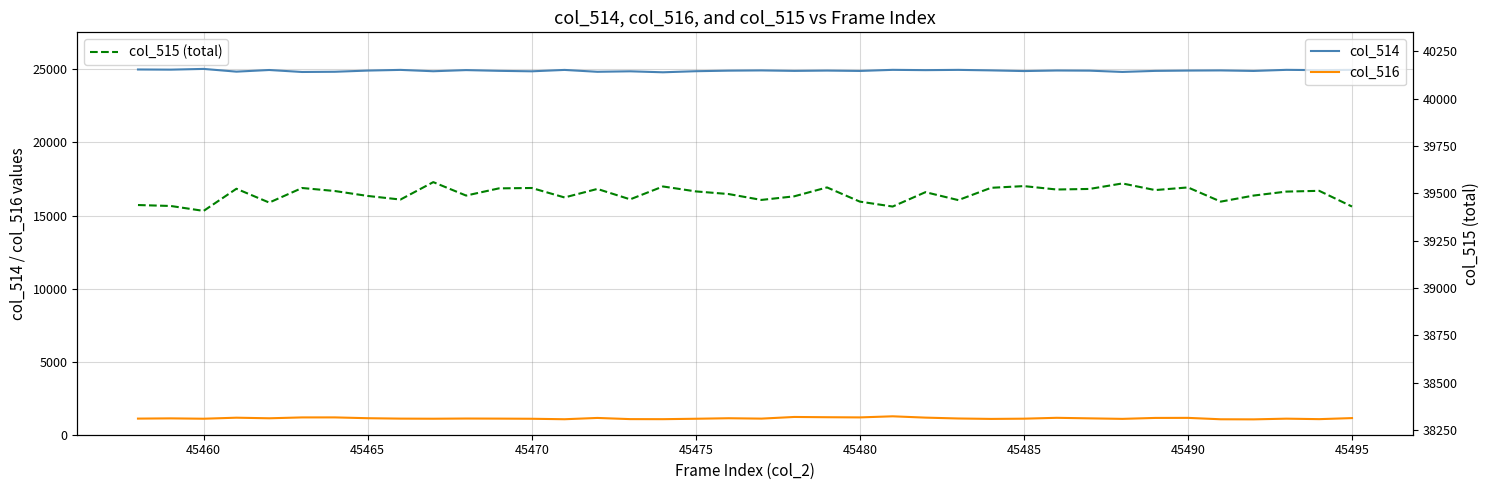

At how many categories does at least one series exceed 37711?

38